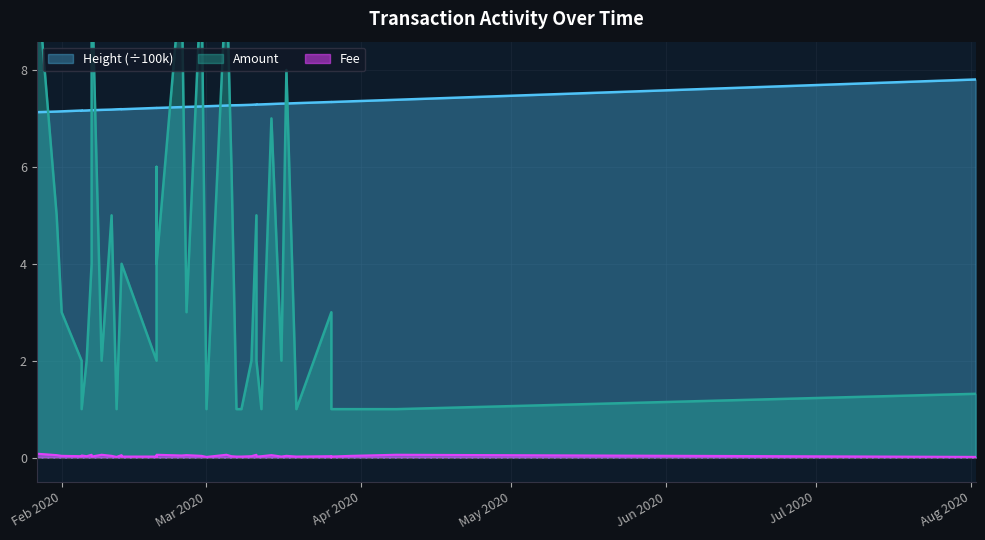

Is the value of Amount at 15 greater than the value of Height_norm at 37?

No